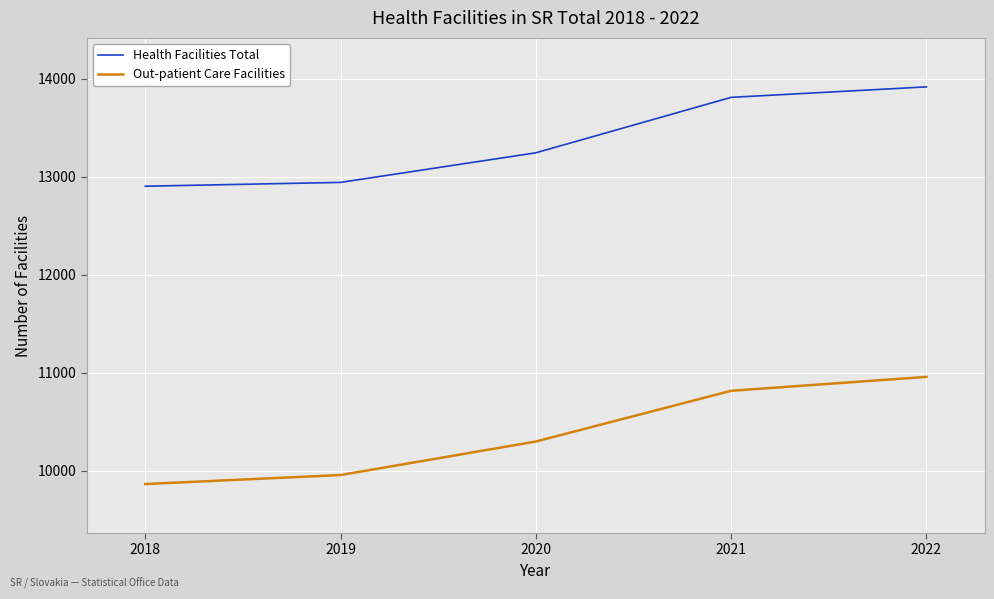

Reading left to right, extract all data points from this chart.

Health Facilities Total: 12902	12941	13243	13809	13916
Out-patient Care Facilities: 9862	9954	10296	10814	10956